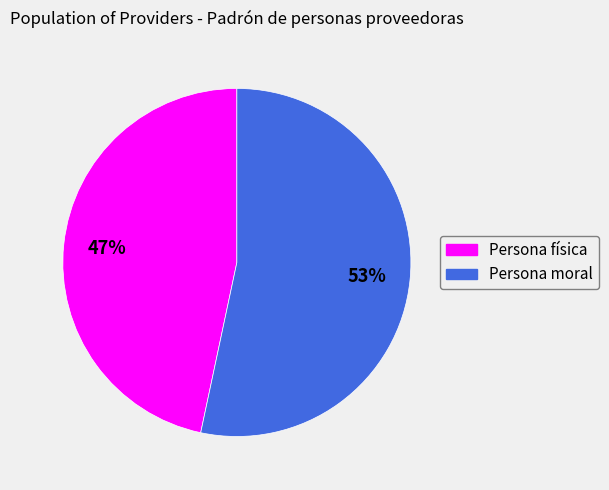

The Persona moral slice represents 39% of the pie. True or false?

False